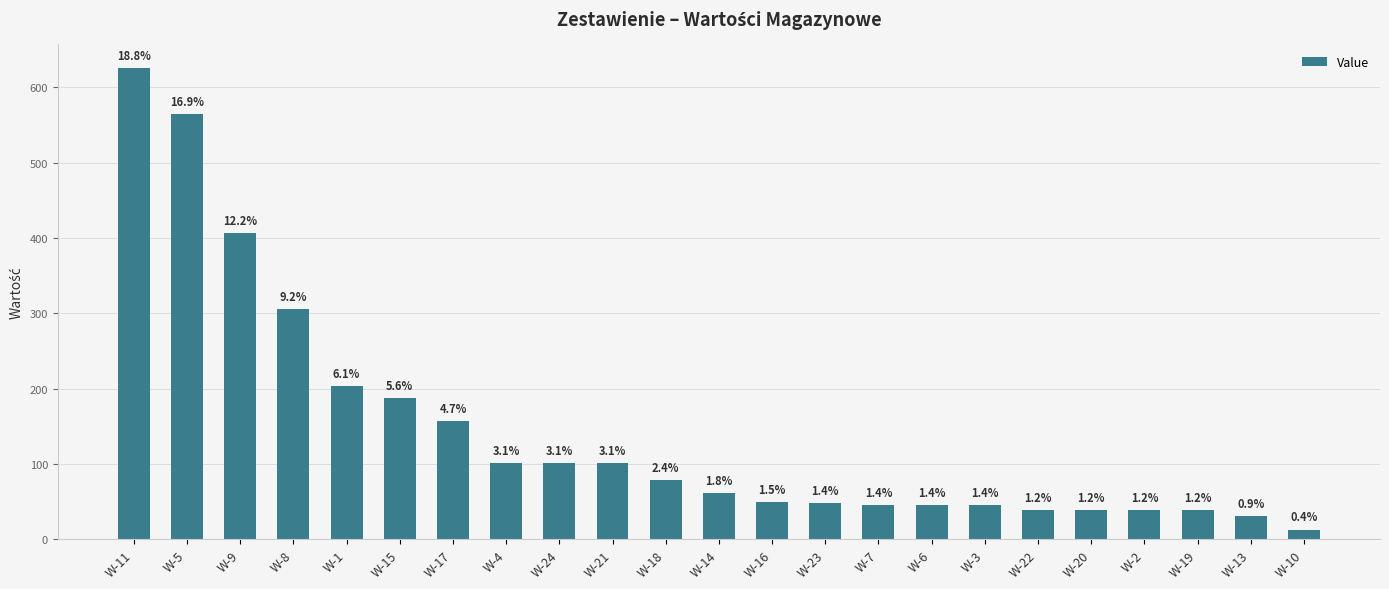

How many bars are there in total?

23